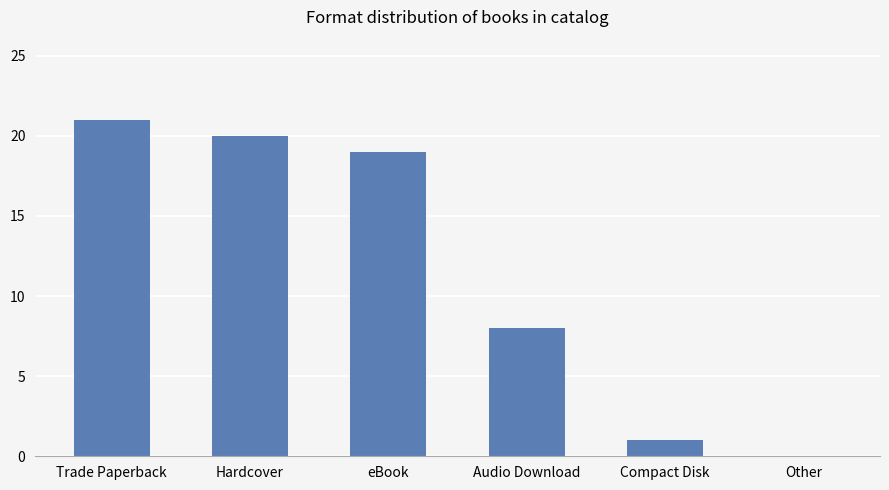

What is the change in value from eBook to Other?

-19